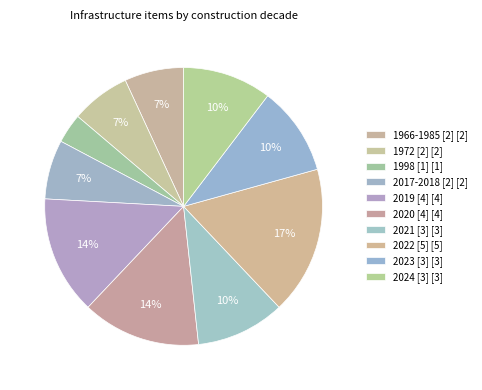

Which slice is the smallest?

1998 [1]